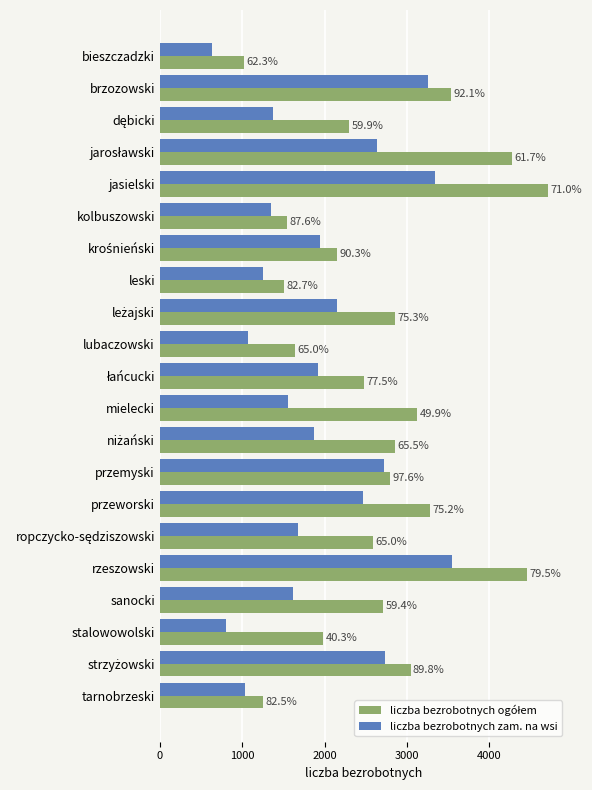

How many bars are there in total?

42